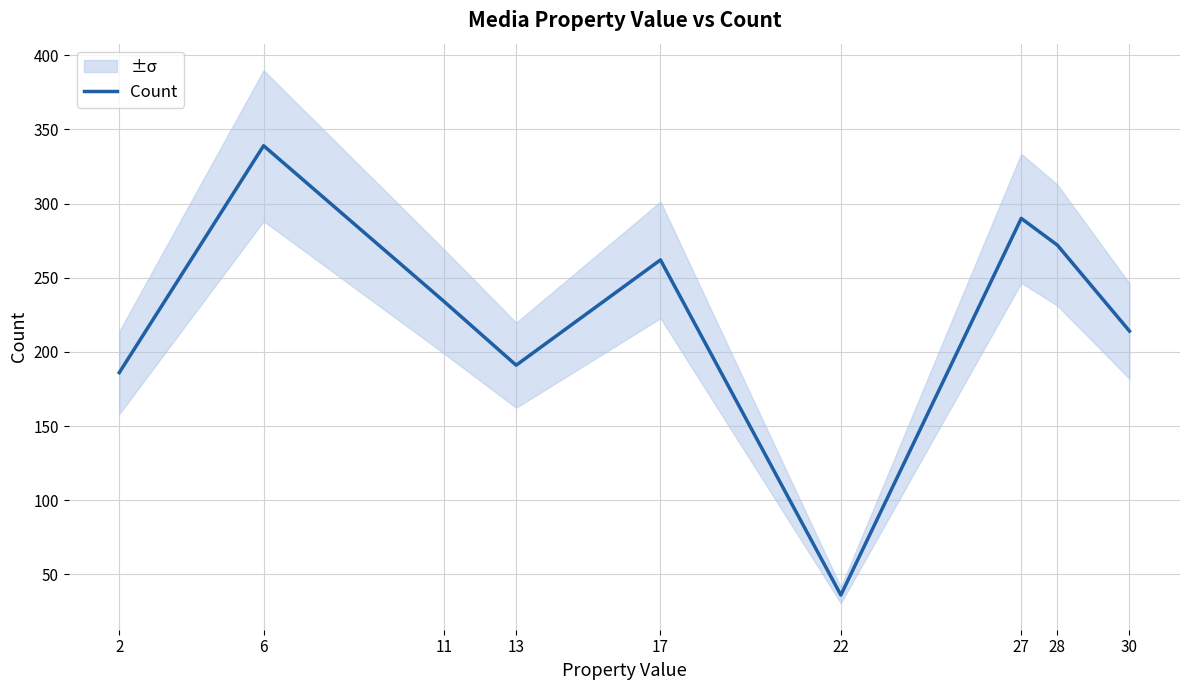

Is it true that the value at 2 is 186?

True